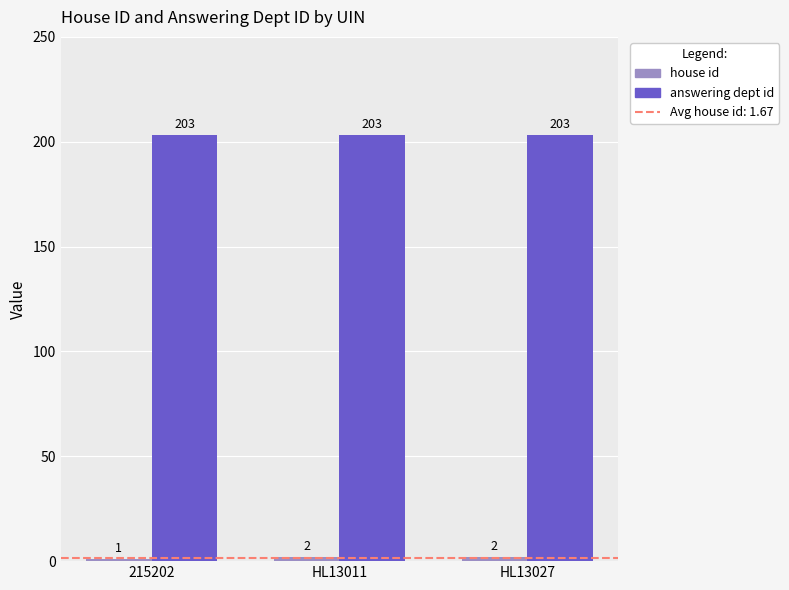

How many categories are shown in the chart?

3